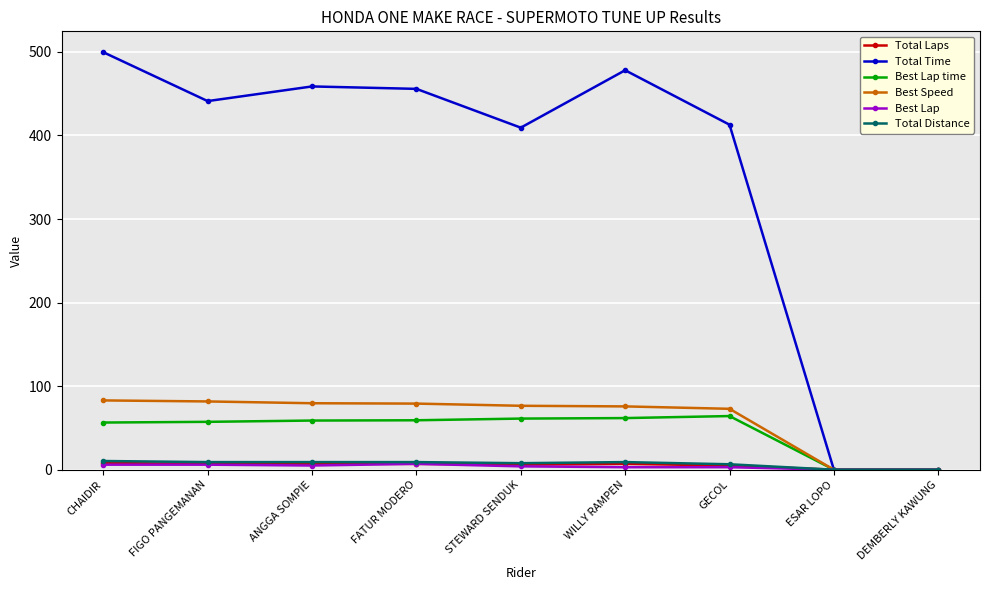

What is the highest value of the Best Lap time series?

64.2